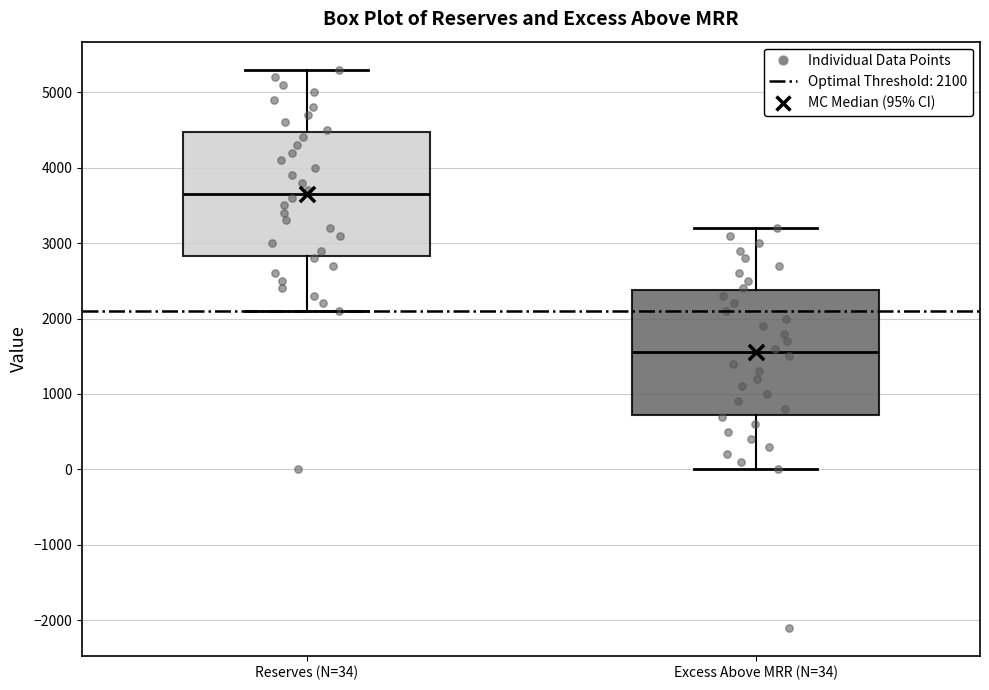

Reading left to right, transcribe this box plot: for each box, give where its median line is, the range the box spans, and where its two whiskers end, as read against the y-axis. The values are not printed on the chart, so give them approximately, as read against the axis.

Reserves (N=34): median 3700, box 2800 to 4500, whiskers 2100 to 5300
Excess Above MRR (N=34): median 1600, box 700 to 2400, whiskers 0 to 3200